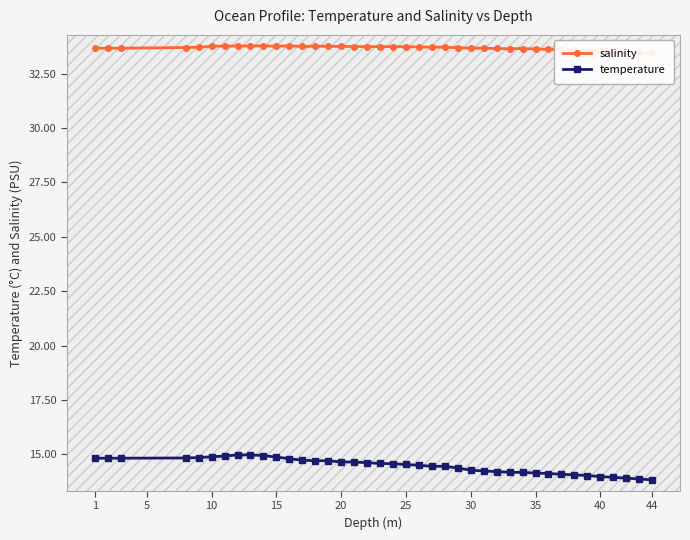

List the series in order of their peak value, lowest first.

temperature, salinity